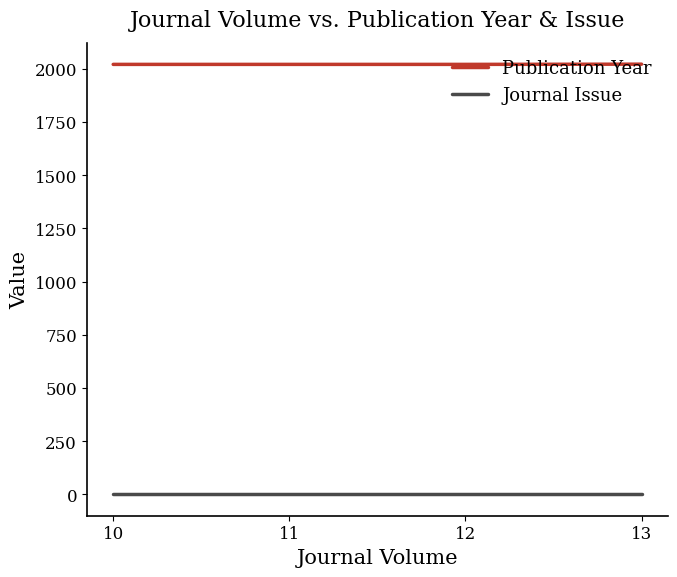

True or false: Journal Issue and Publication Year cross at least once.

False